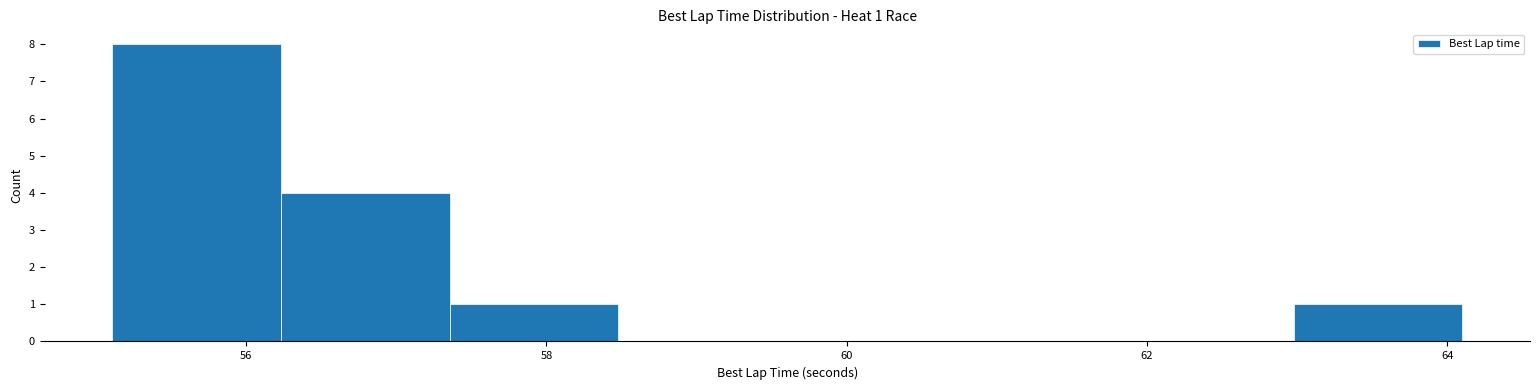

Which range on the x-axis has the tallest bar?

55.2 to 56.2